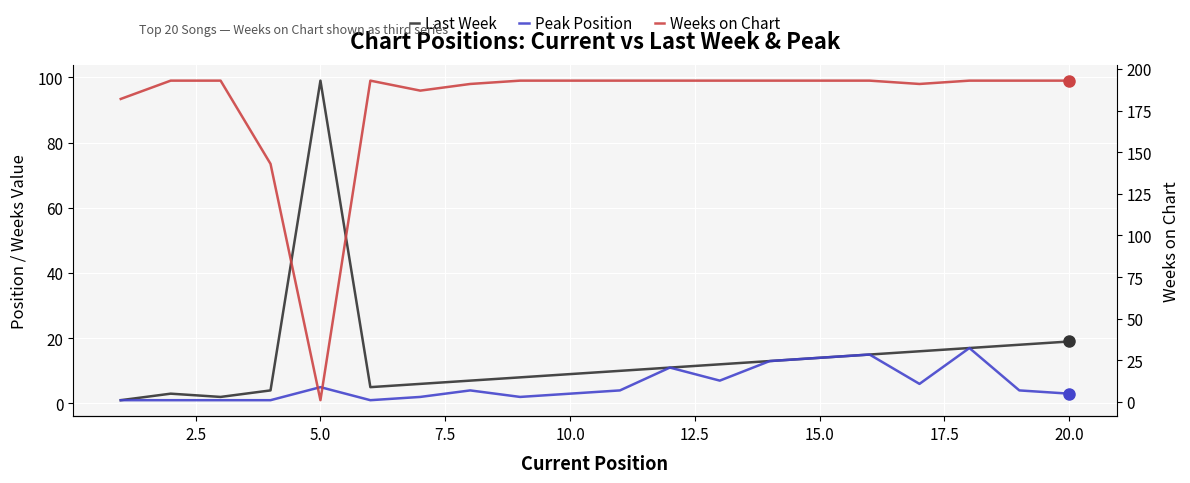

Which series has the largest total across all categories?

Weeks on Chart